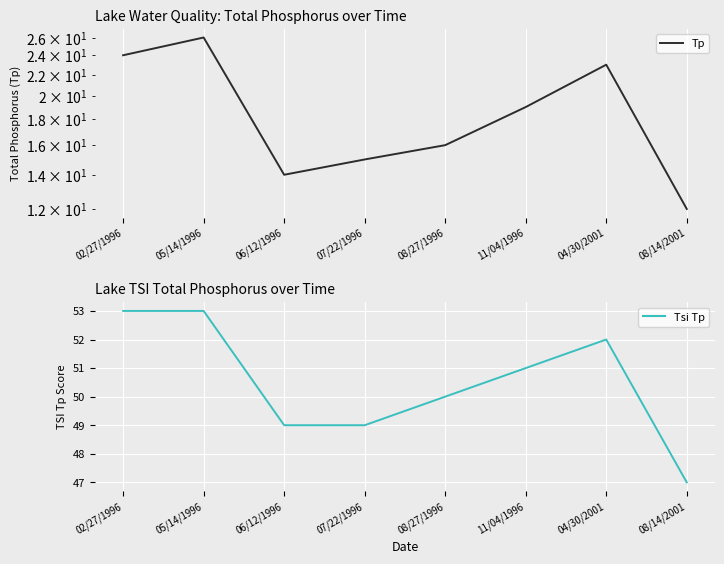

What is the difference between the highest and lowest values at 07/22/1996?

34